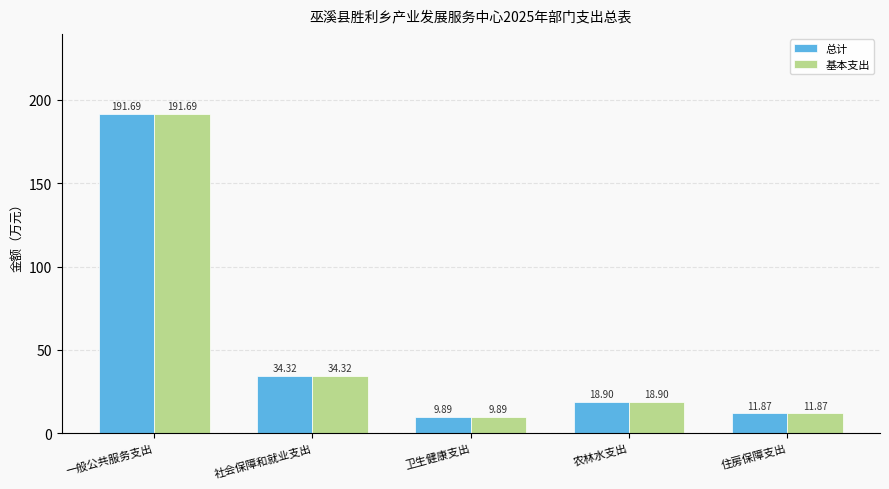

Where does the 总计 series first go above 18?

一般公共服务支出